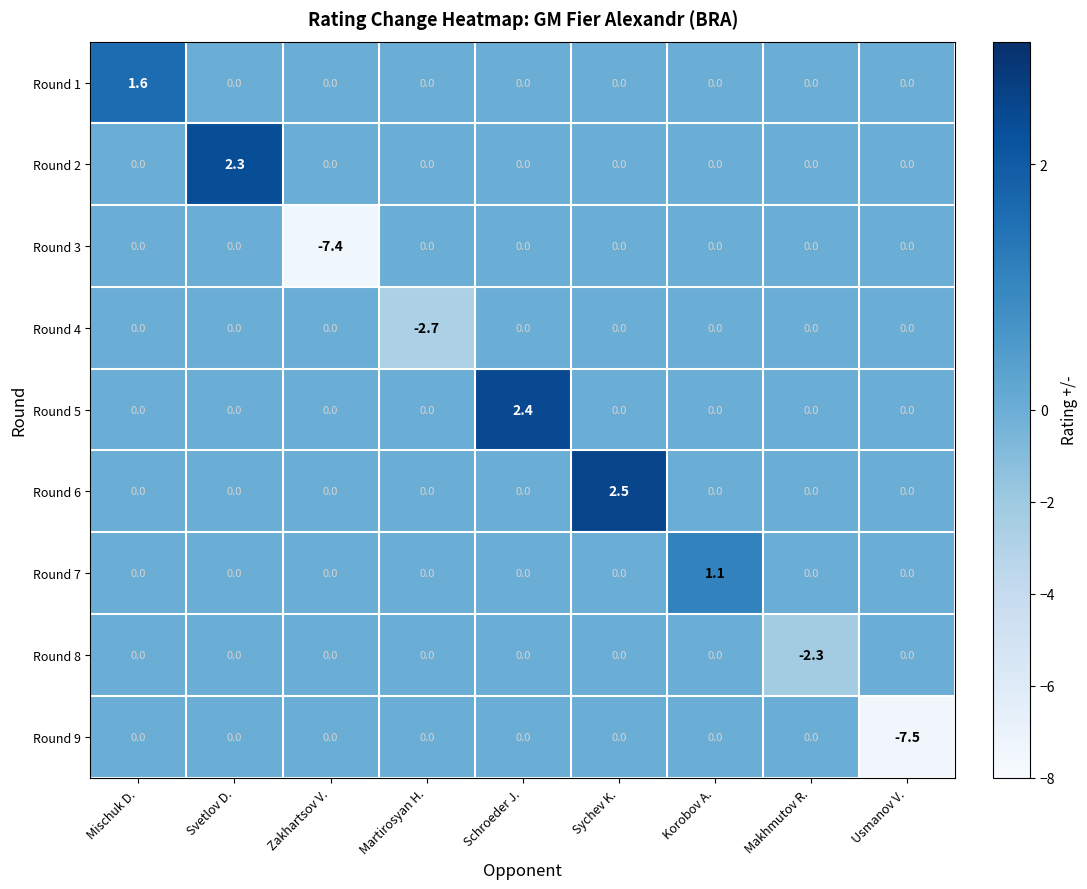

What is the difference between the highest and lowest values at Korobov A.?

1.1